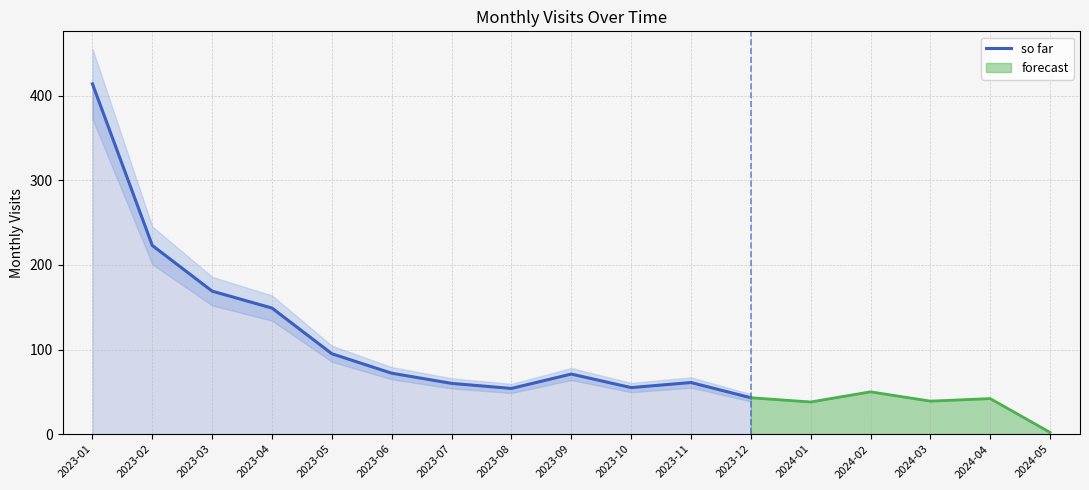

Does the chart display data point markers on the line(s)?

No